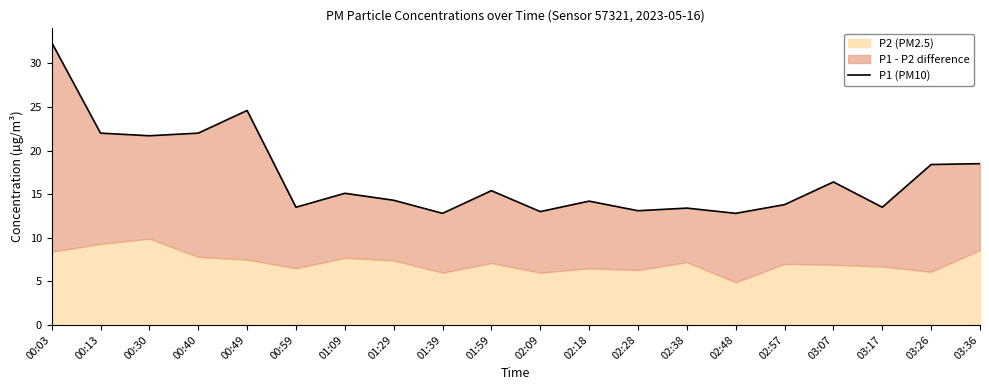

How many values are below 15?

10